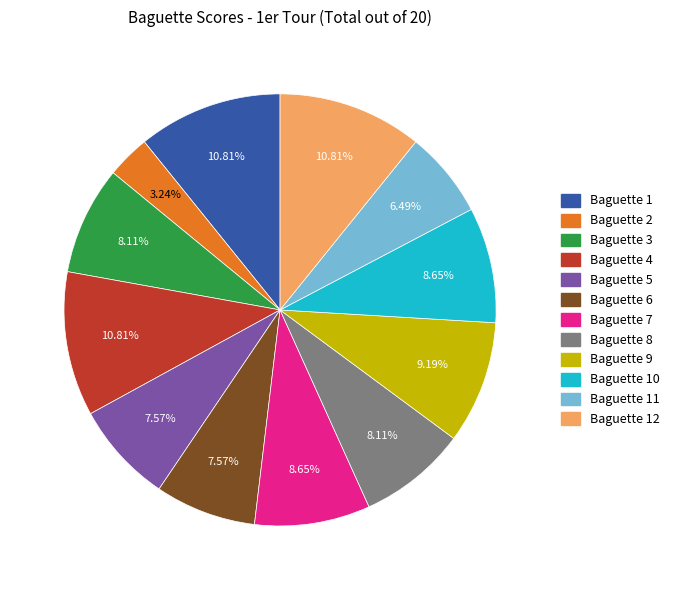

To the nearest percent, what is the difference between the largest and smallest slice percentages?

8%